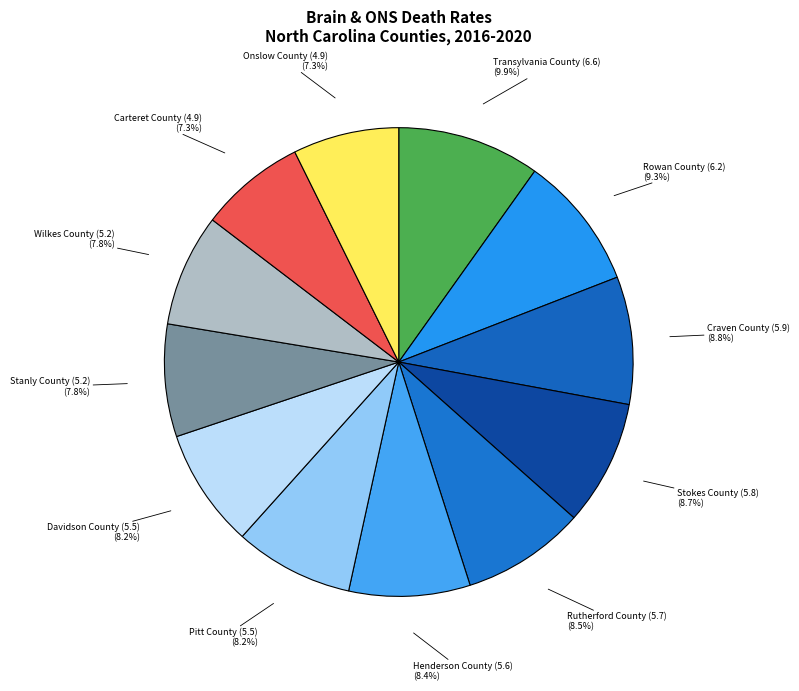

What percentage is the Wilkes County (5.2) slice, to the nearest percent?

8%